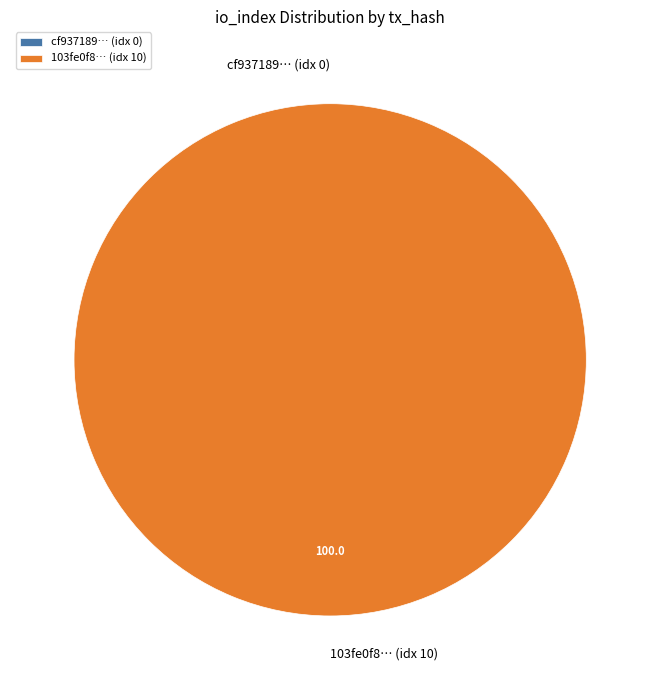

Is the sum of tx_index_0 and tx_index_10 greater than half?

Yes